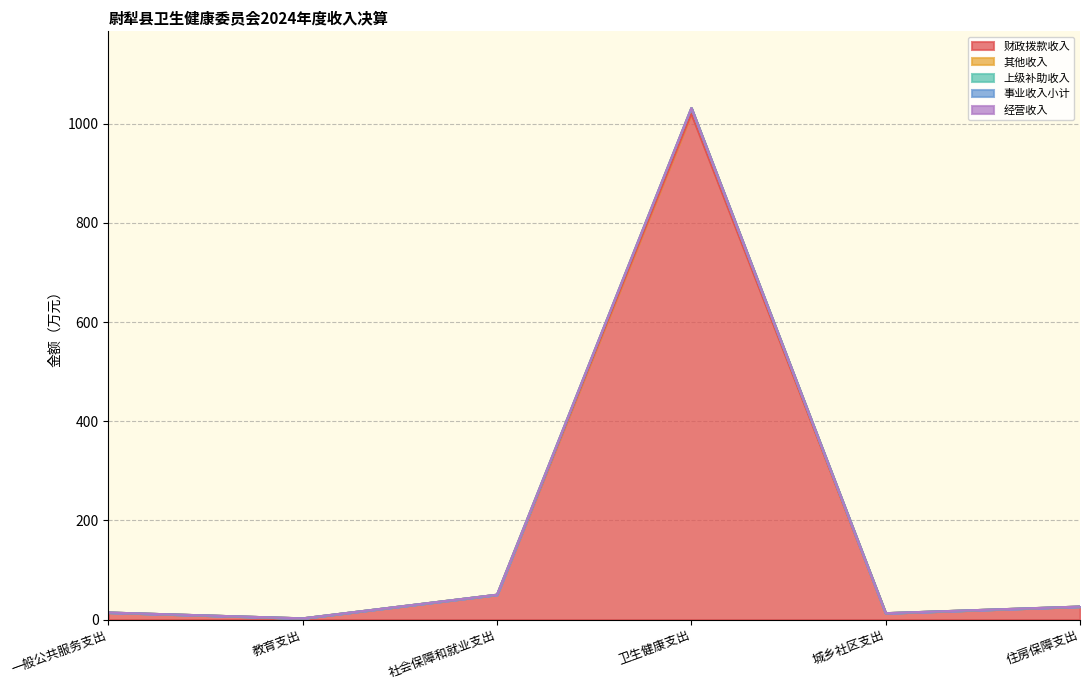

The 上级补助收入 series shows 0.0 at 社会保障和就业支出. True or false?

True